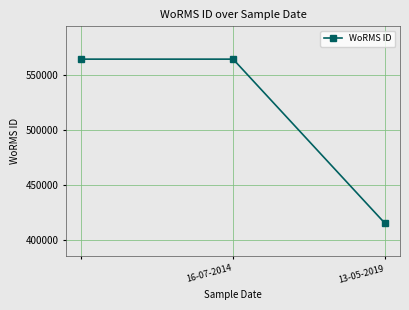

What is the value of the 1st point from the left?

564479